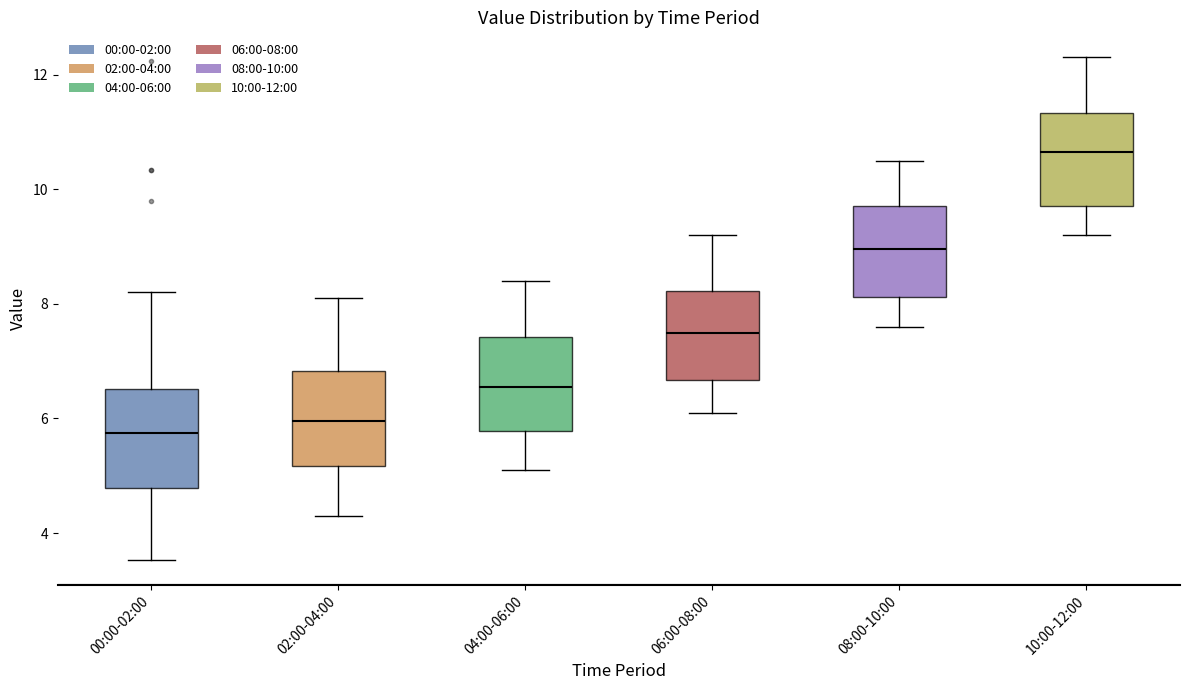

Where does the median line of the box for 00:00-02:00 sit on the y-axis? The values are not printed on the chart, so give them approximately, as read against the axis.

5.8